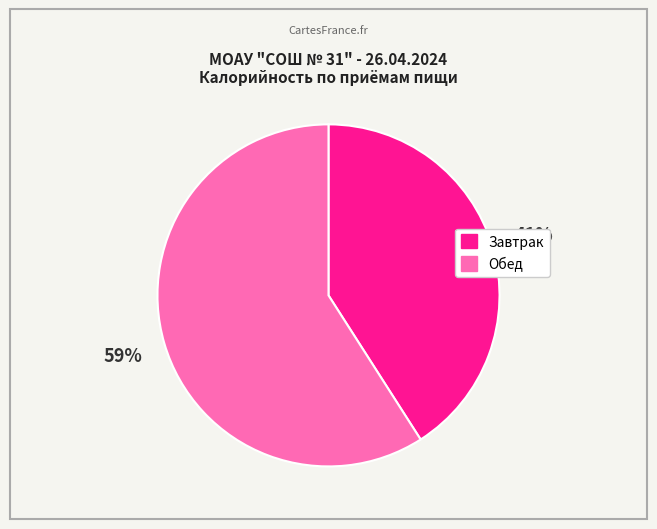

Is it true that Обед is 45% of the pie?

False